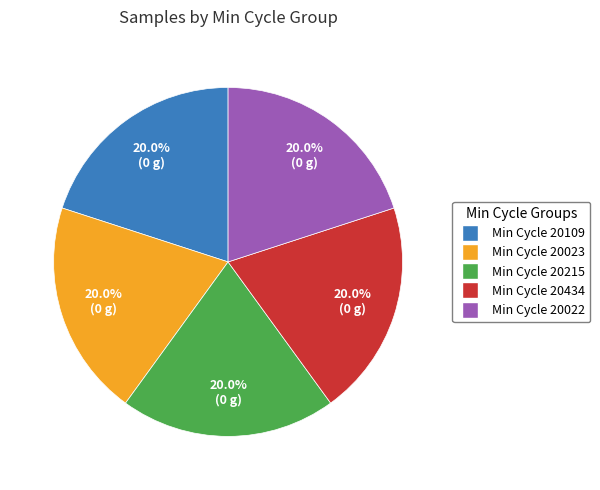

Is there a majority slice in this chart?

No